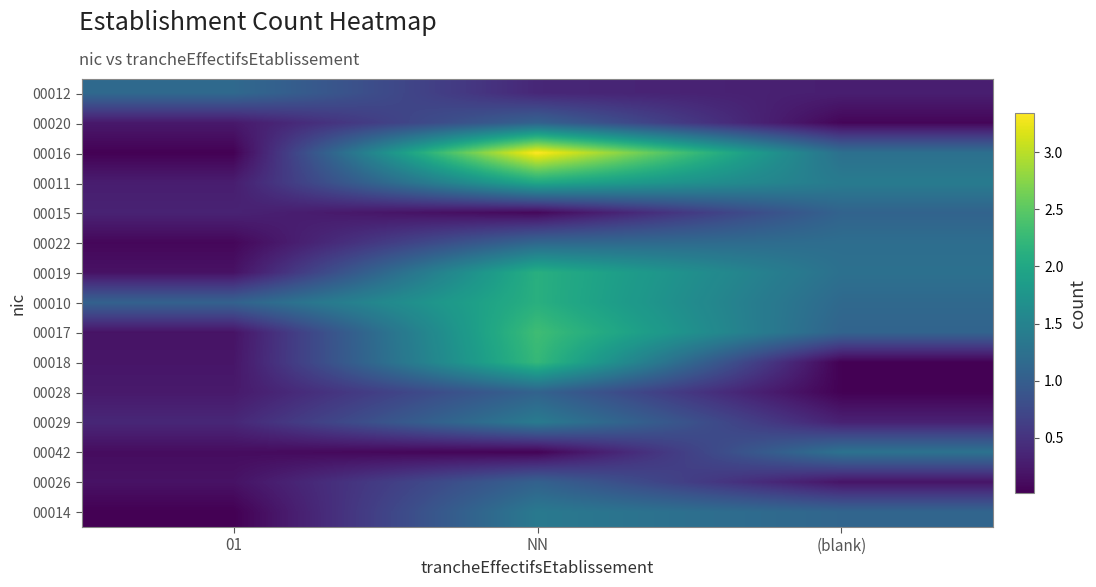

At which category does the chart reach its peak across all series?

NN